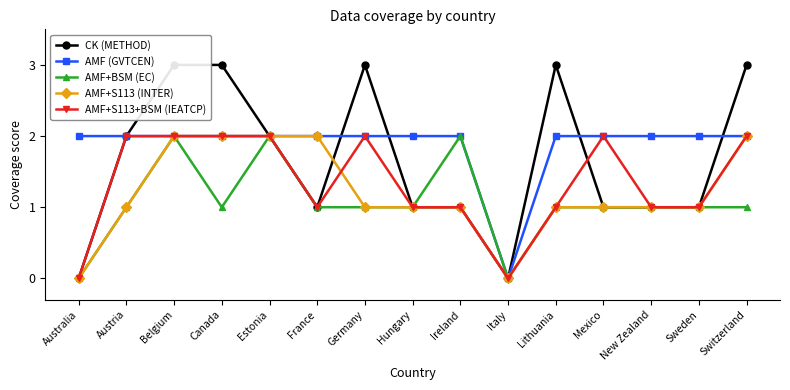

What is the label of the 15th point from the right?

Australia